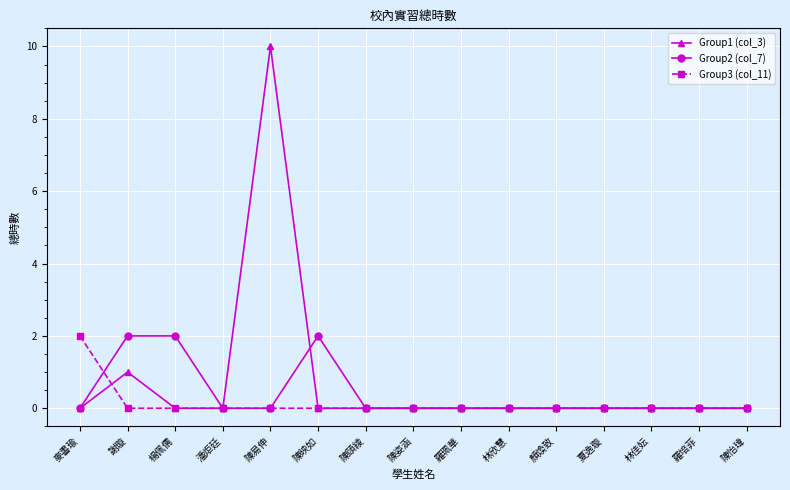

What is the greatest value displayed?

10